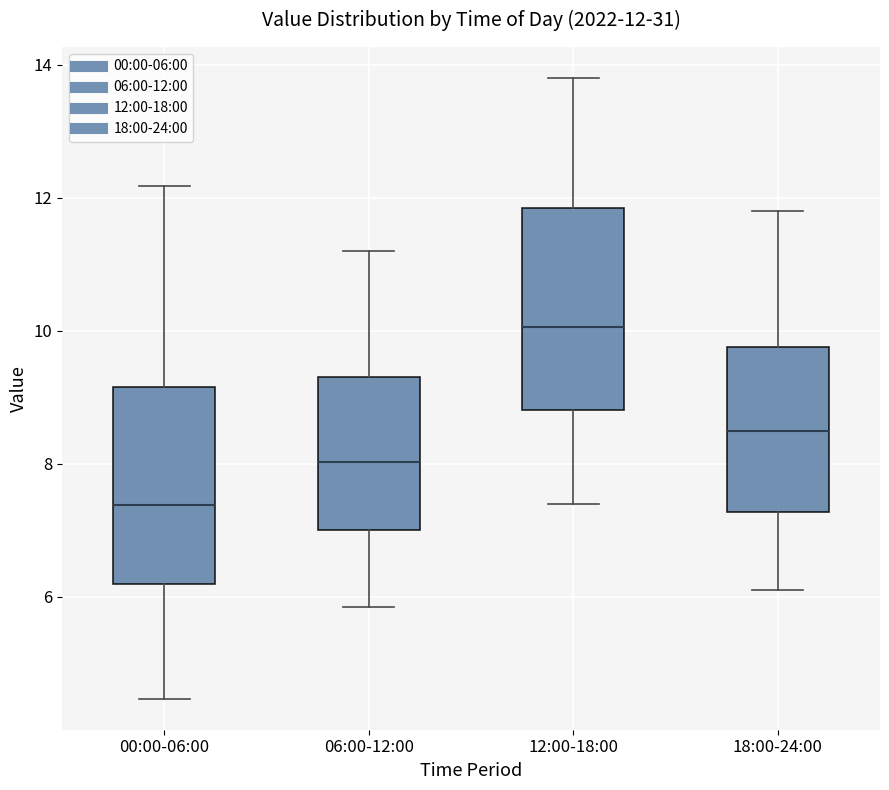

Which box's median line is the highest?

12:00-18:00